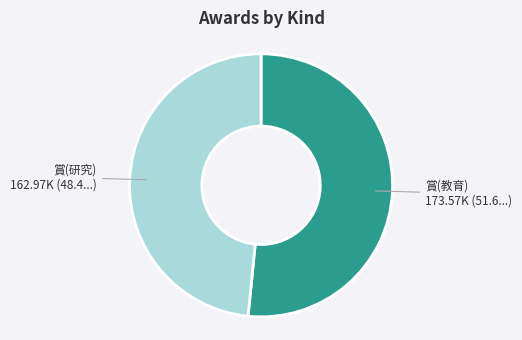

Is there any slice that represents more than half of the pie?

Yes